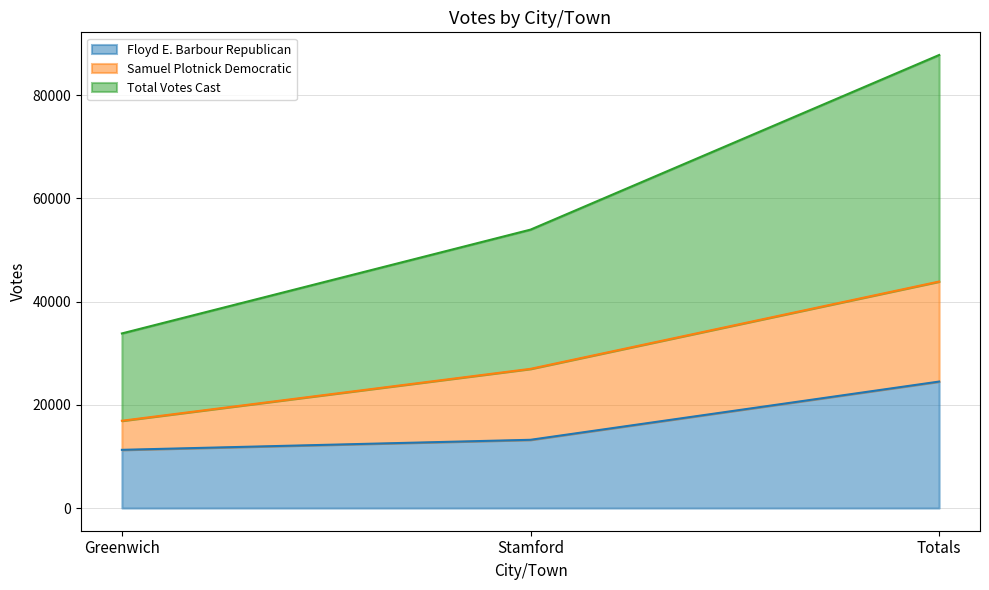

What is the label of the 3rd point from the left?

Totals